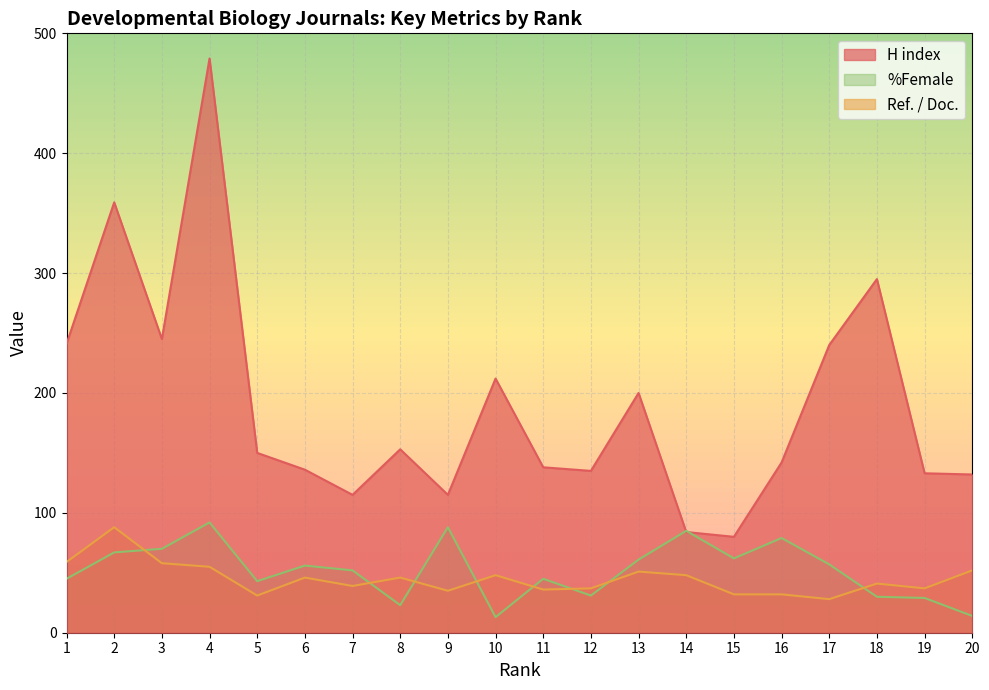

What is the difference between the maximum and minimum values in the H index series?

399